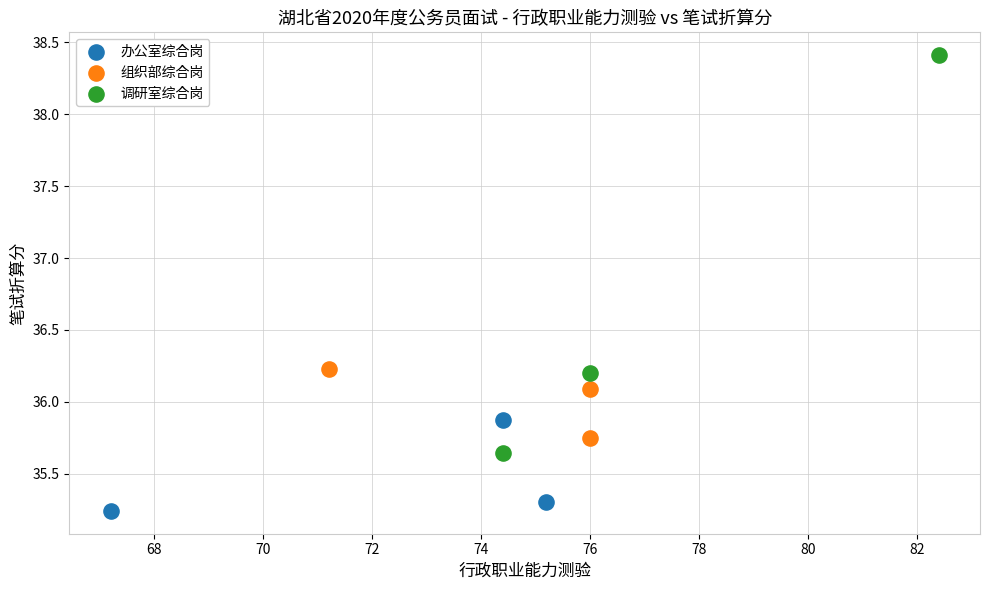

Which series contains the highest Y value?

调研室综合岗